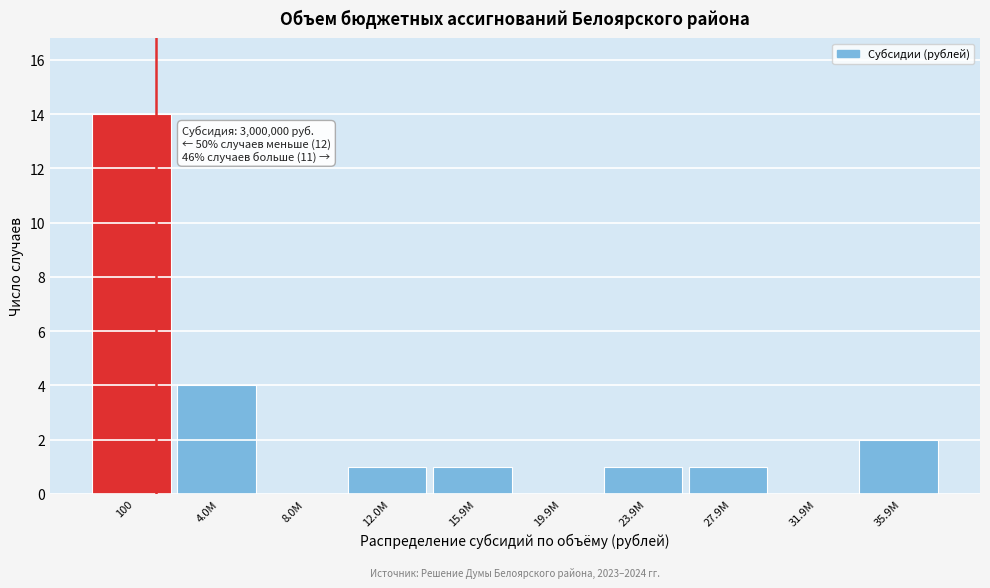

Reading left to right, list all the values displayed in this chart.

100=14	4.0М=4	8.0М=0	12.0М=1	15.9М=1	19.9М=0	23.9М=1	27.9М=1	31.9М=0	35.9М=2